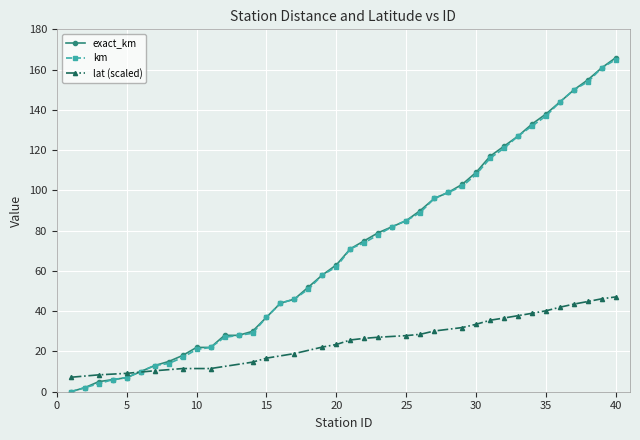

What is the sum of the exact_km values at 6 and 39?

171